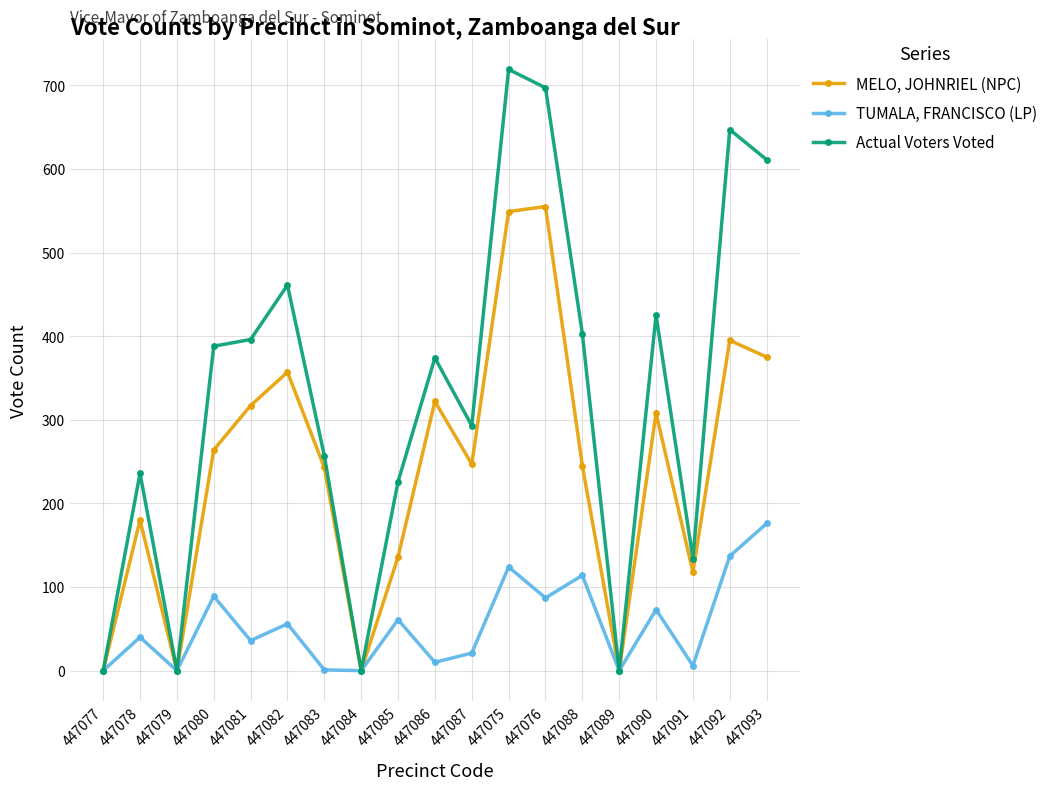

Where is MELO, JOHNRIEL (NPC) nearest to the value 277?

447080